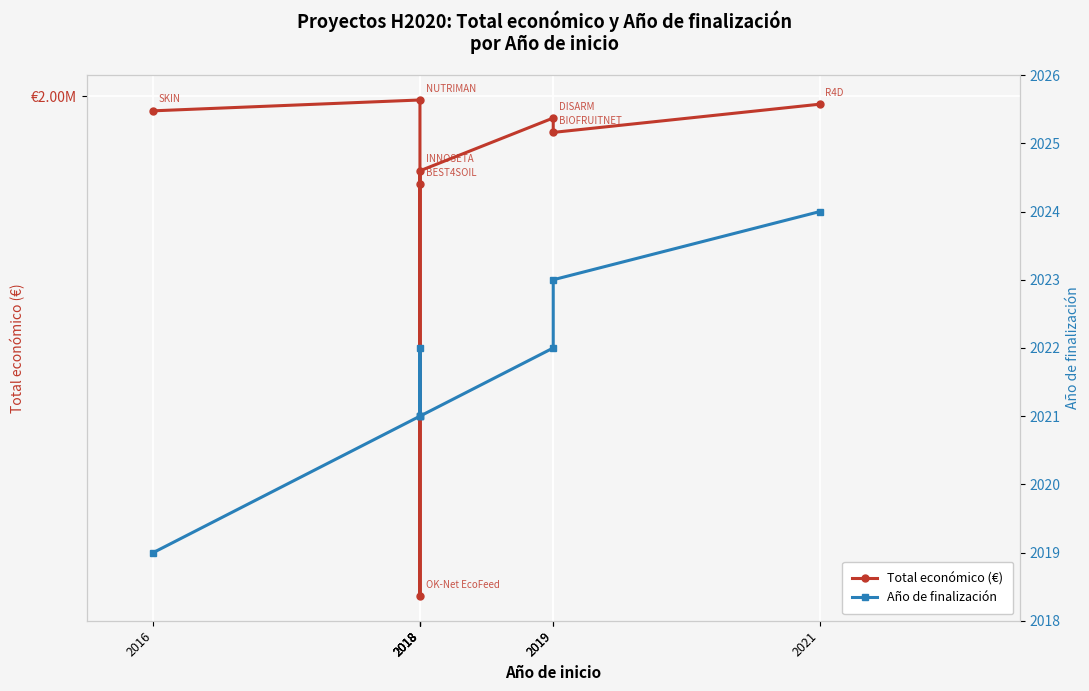

What is the difference between the second highest and second lowest values in the Total económico (€) series?

1547